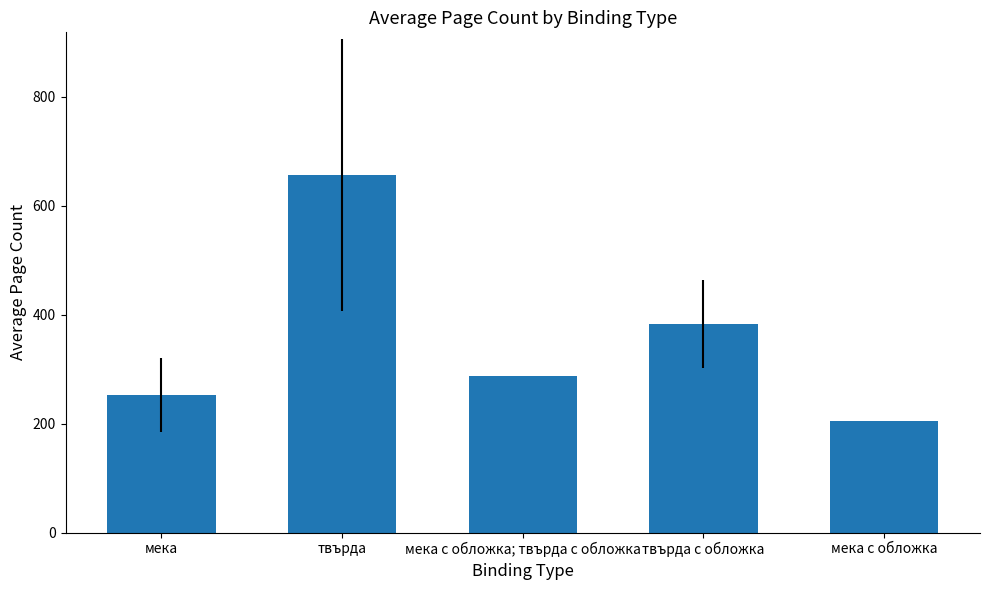

What is the change in value from твърда to мека с обложка?

-452.0